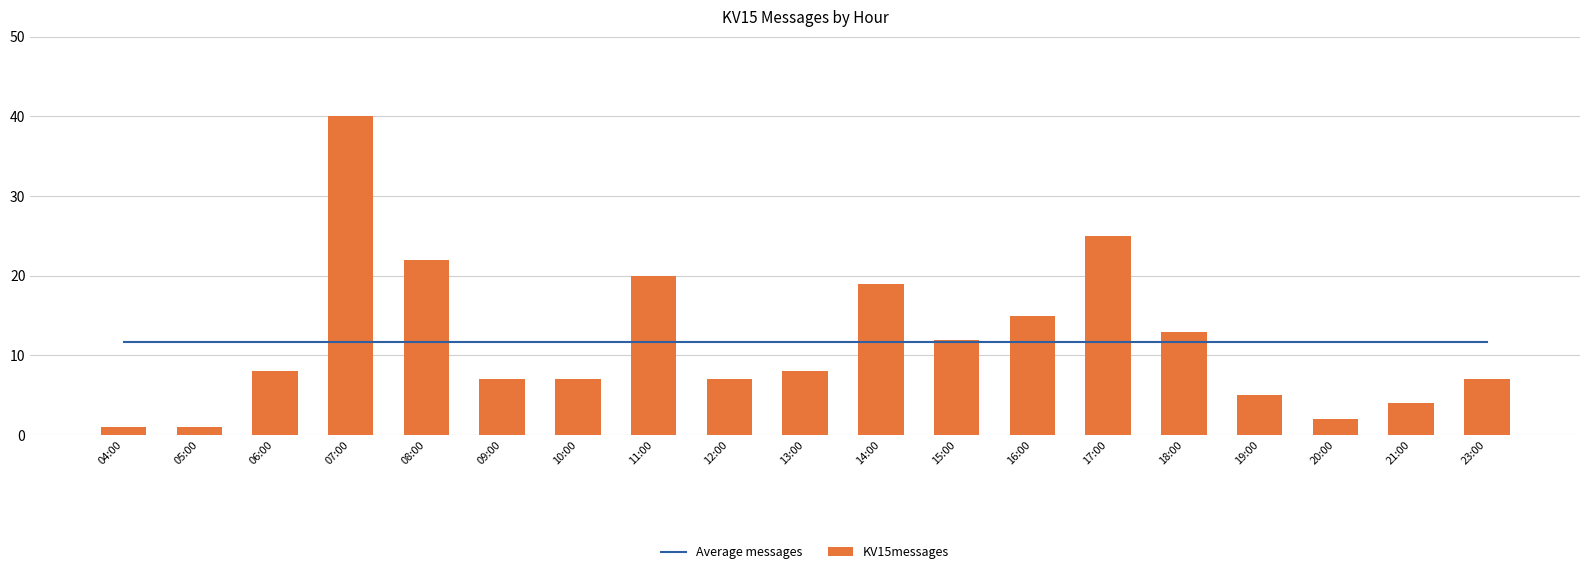

Between 23:00 and 06:00, which is larger?

23:00